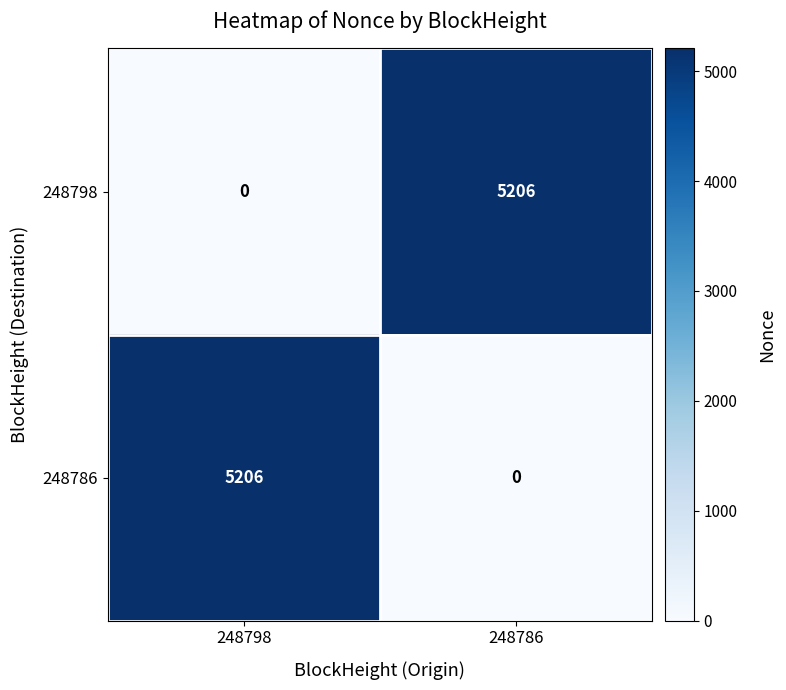

Reading left to right, list all the values displayed in this chart.

248798: 248798=0	248786=5206
248786: 248798=5206	248786=0